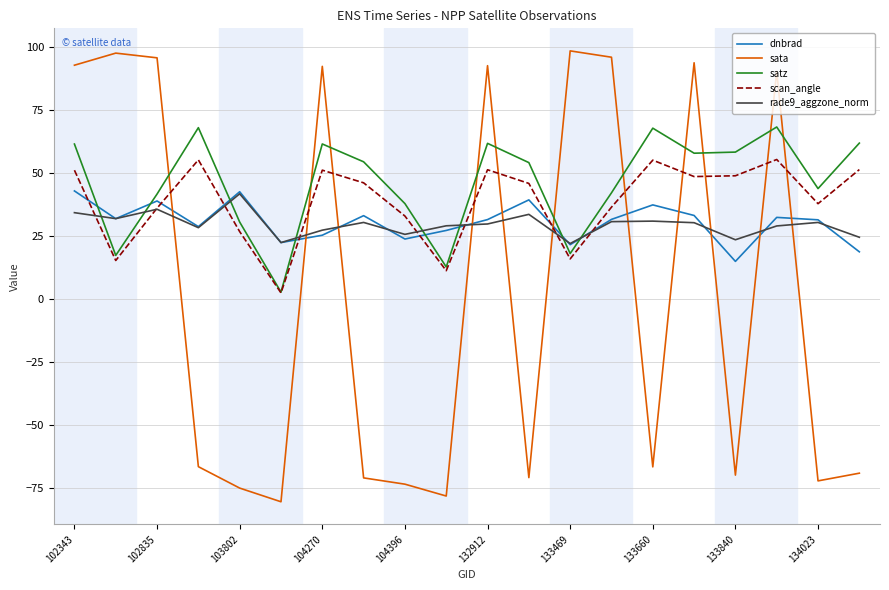

How many intersections are there between sata and satz?

11